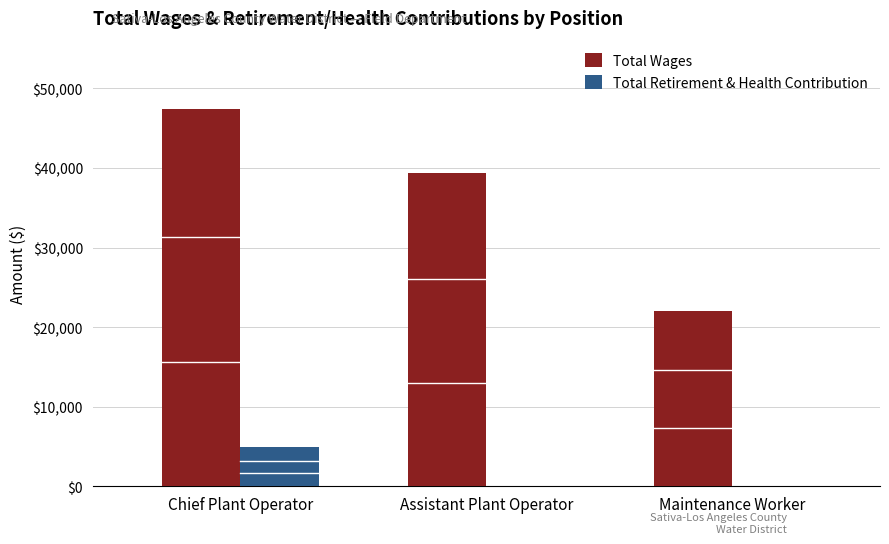

True or false: Total Wages has a value of 14281 at Maintenance Worker.

False